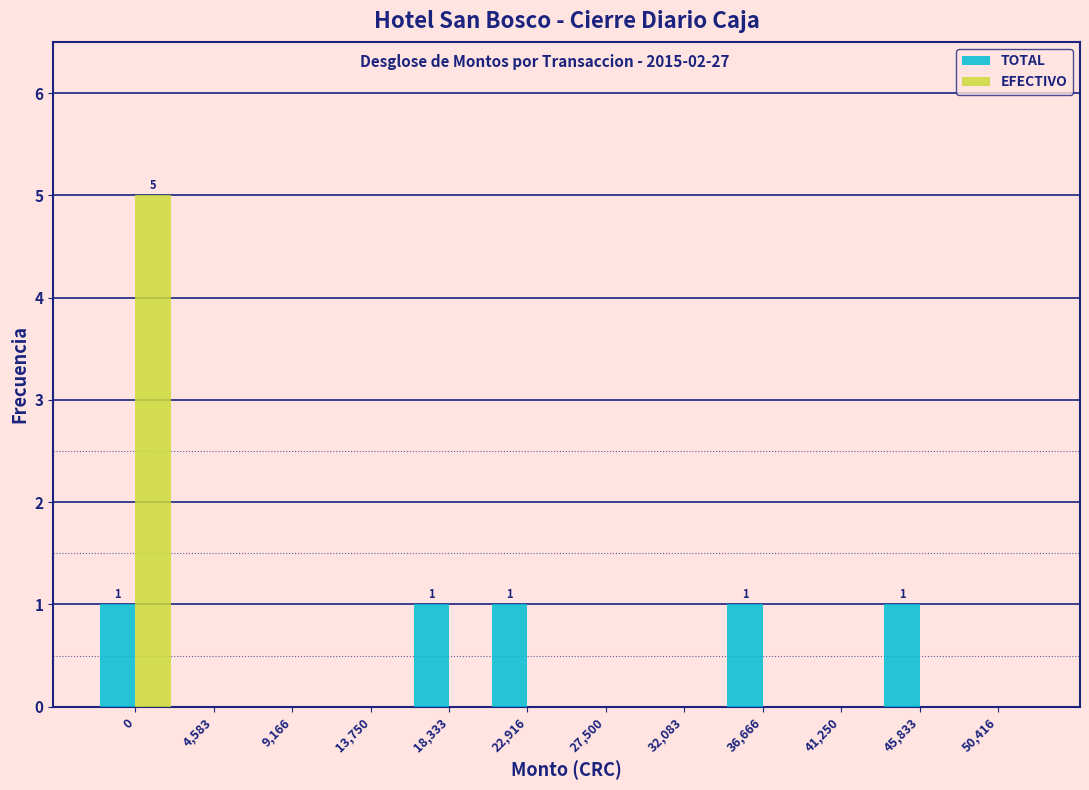

Reading left to right, extract all data points from this chart.

TOTAL: 0=1	4,583=0	9,166=0	13,750=0	18,333=1	22,916=1	27,500=0	32,083=0	36,666=1	41,250=0	45,833=1	50,416=0
EFECTIVO: 0=5	4,583=0	9,166=0	13,750=0	18,333=0	22,916=0	27,500=0	32,083=0	36,666=0	41,250=0	45,833=0	50,416=0